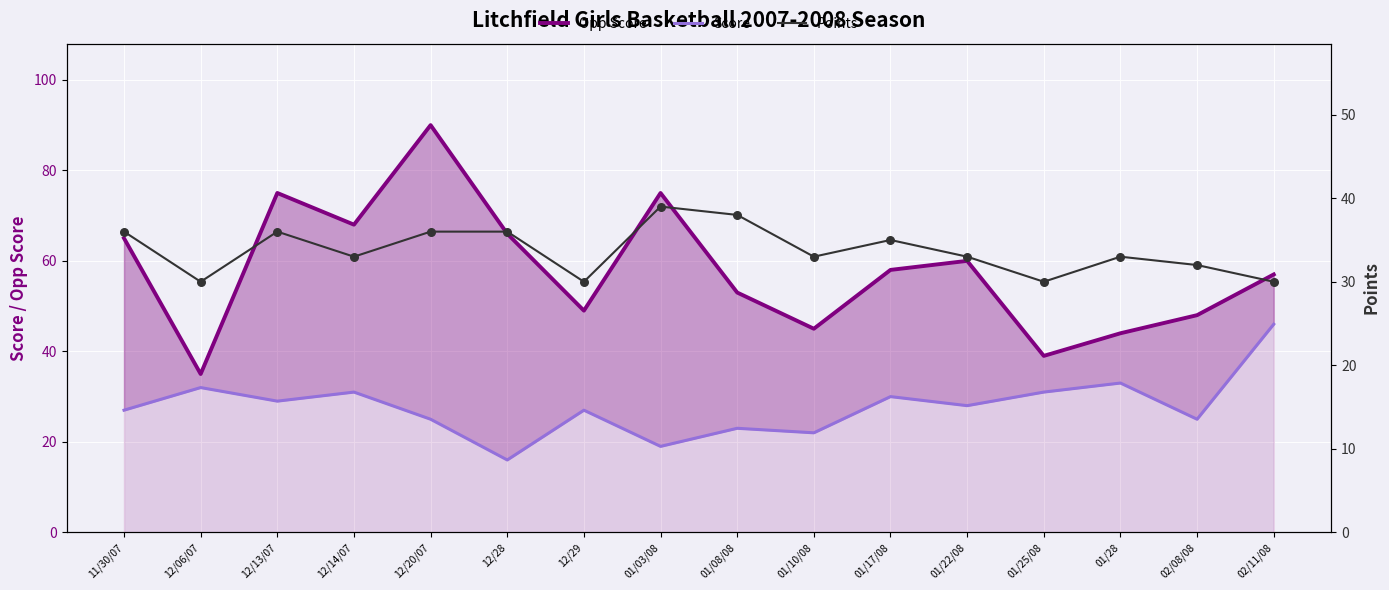

At how many categories does at least one series exceed 33?

16